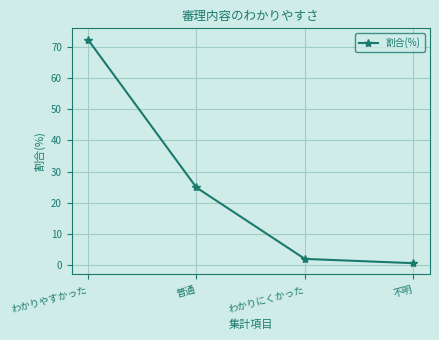

Does the chart display data point markers on the line(s)?

Yes